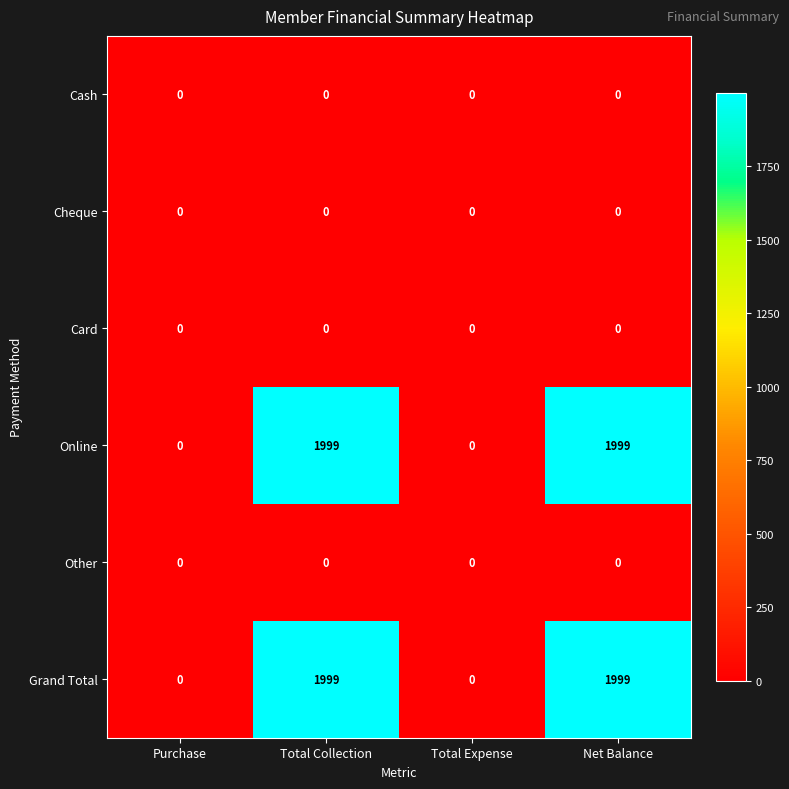

Reading left to right, list all the values displayed in this chart.

Cash: Purchase=0	Total Collection=0	Total Expense=0	Net Balance=0
Cheque: Purchase=0	Total Collection=0	Total Expense=0	Net Balance=0
Card: Purchase=0	Total Collection=0	Total Expense=0	Net Balance=0
Online: Purchase=0	Total Collection=1999	Total Expense=0	Net Balance=1999
Other: Purchase=0	Total Collection=0	Total Expense=0	Net Balance=0
Grand Total: Purchase=0	Total Collection=1999	Total Expense=0	Net Balance=1999